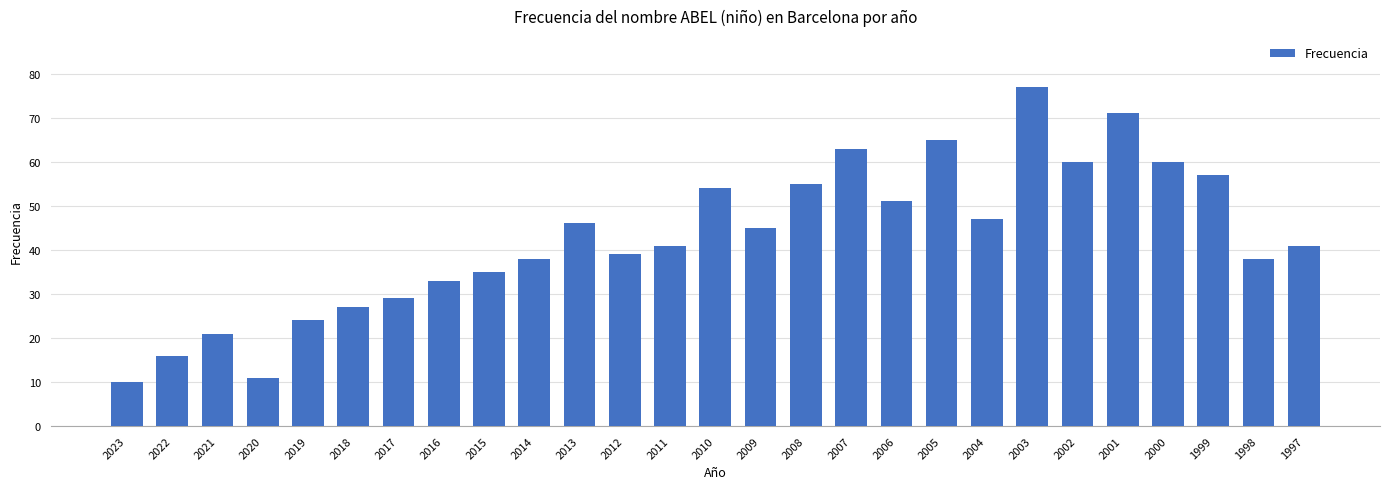

Which category has the highest value across all series?

2003